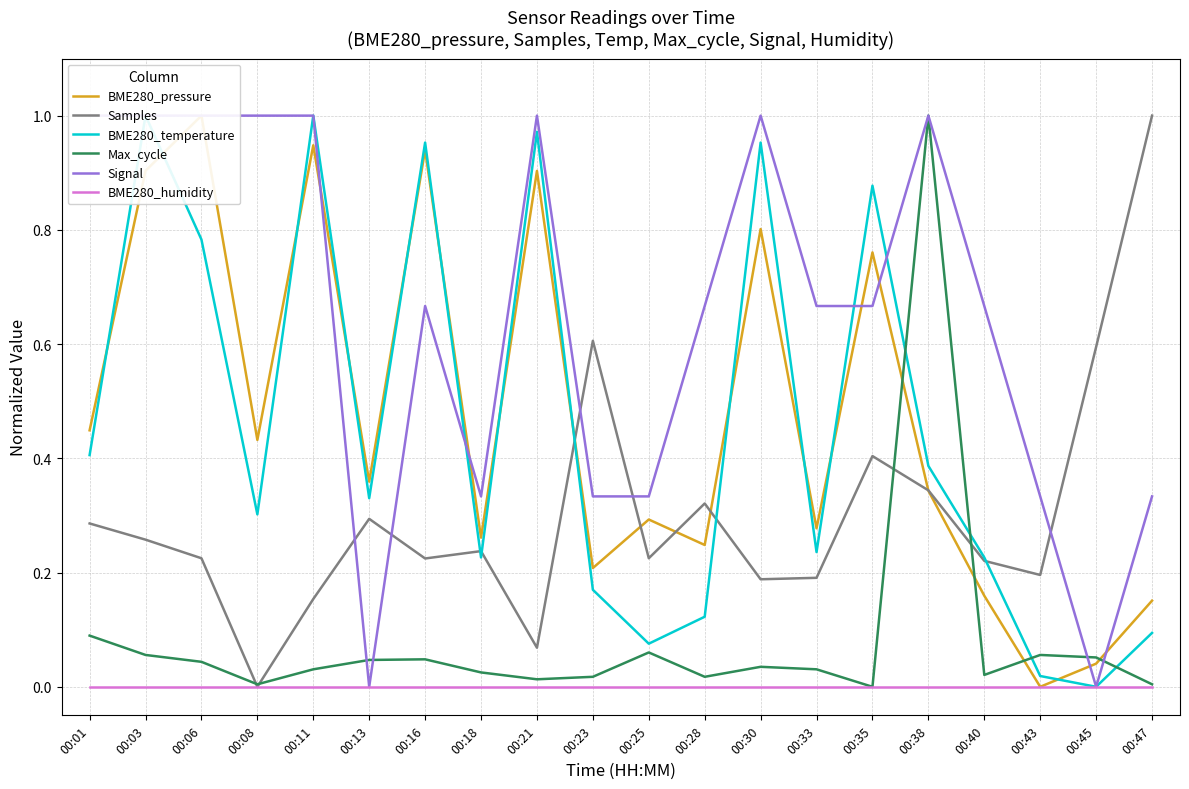

Rank the series at 00:18 from highest to lowest value.

Signal, BME280_pressure, Samples, BME280_temperature, Max_cycle, BME280_humidity